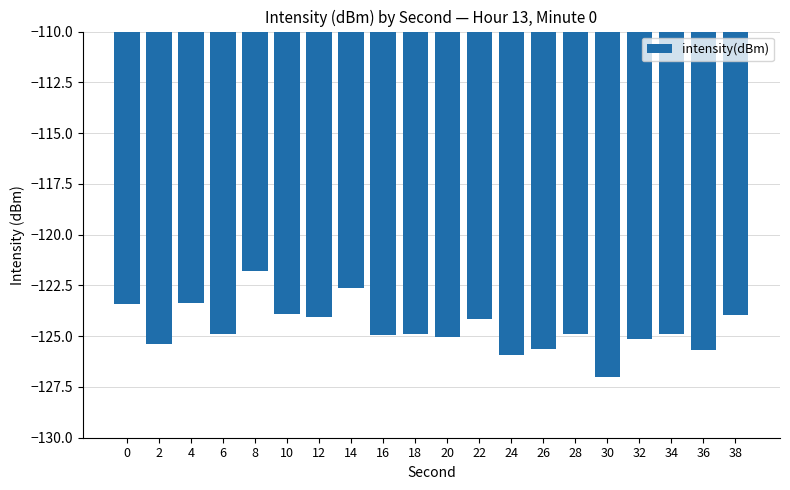

At which category does the chart reach its peak across all series?

8